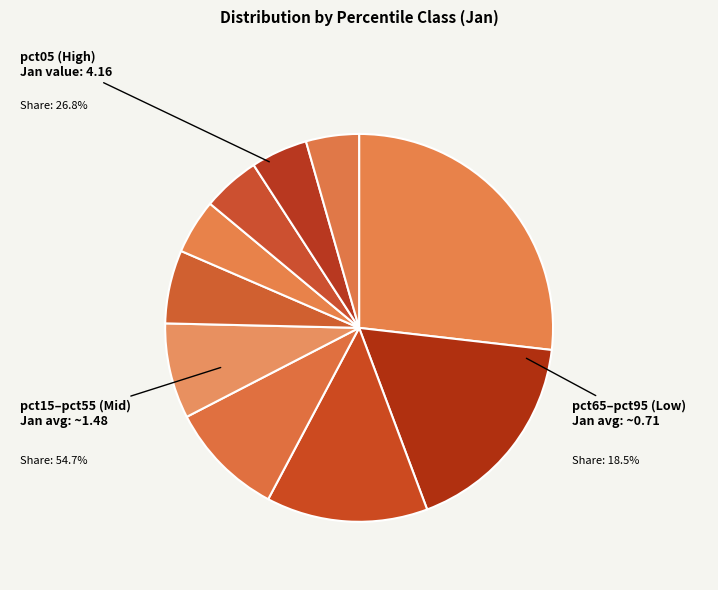

To the nearest percent, what is the combined percentage of pct05 and pct25?

40%